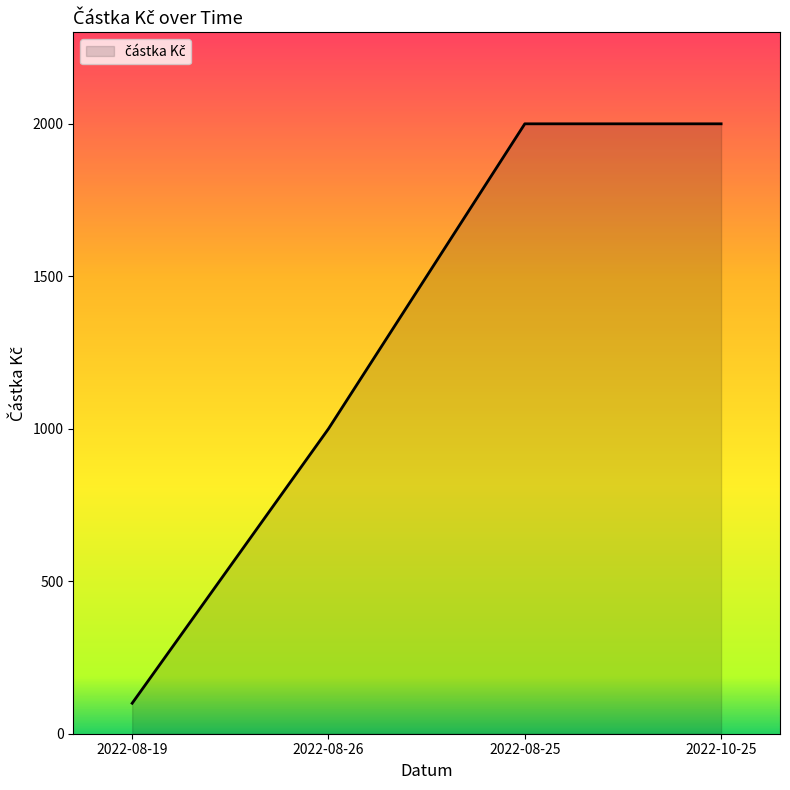

True or false: the data shows 1000 at 2022-08-26.

True